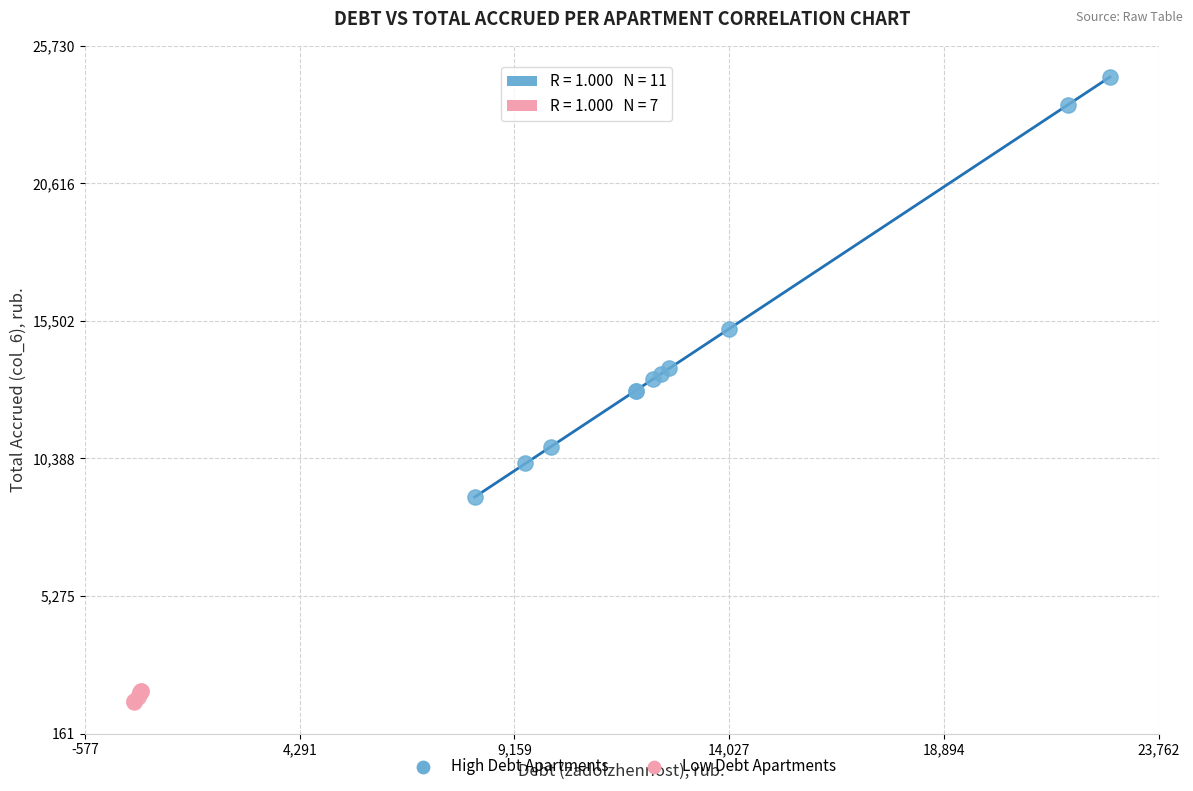

Which series reaches the minimum Y coordinate?

Low Debt Apartments